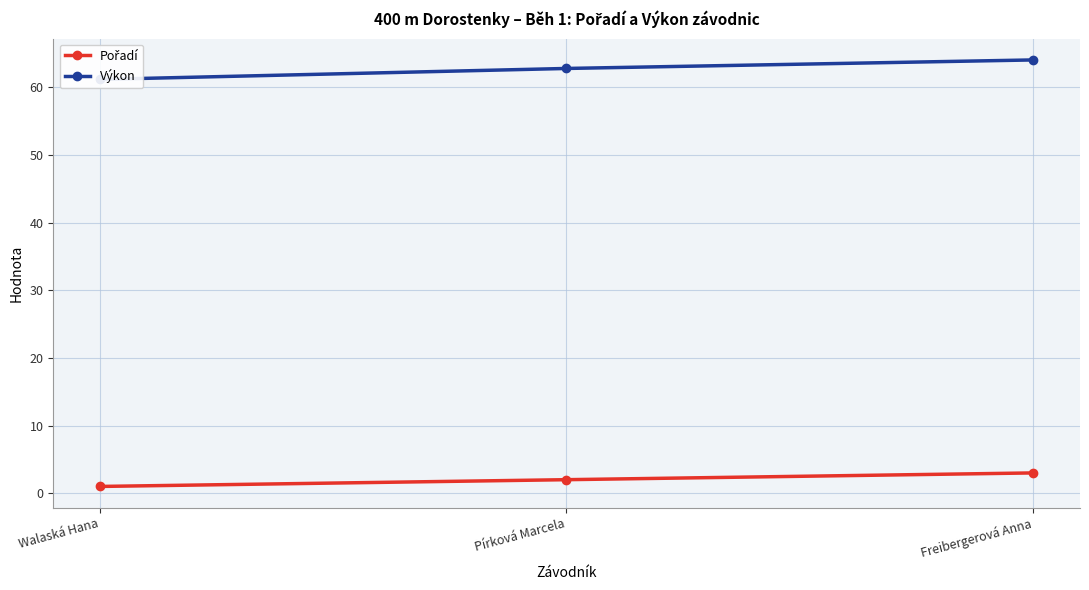

What position from the left is Pírková Marcela?

2